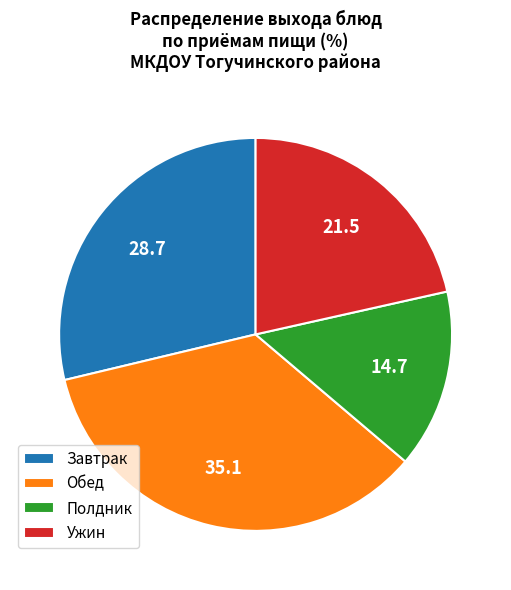

Which category has the smallest portion of the pie?

Полдник